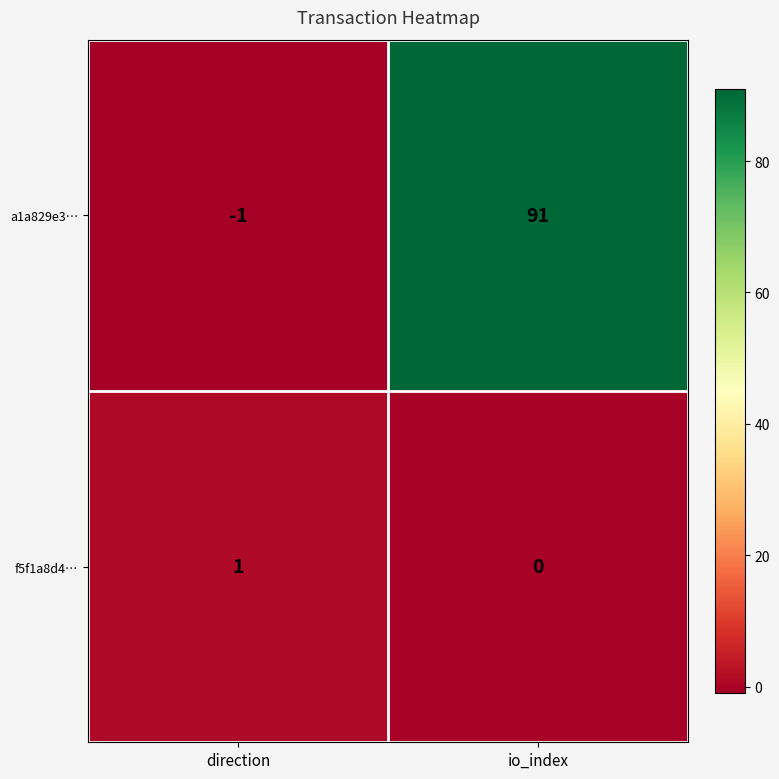

What is the difference between the maximum and minimum values in the a1a829e3… series?

92